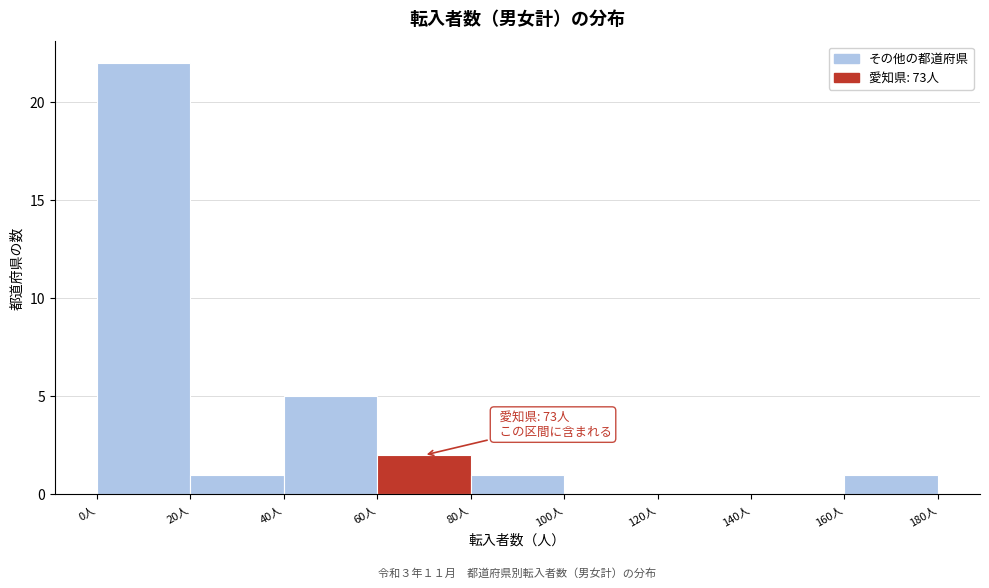

Over which range of the x-axis is the bar tallest?

0 to 20